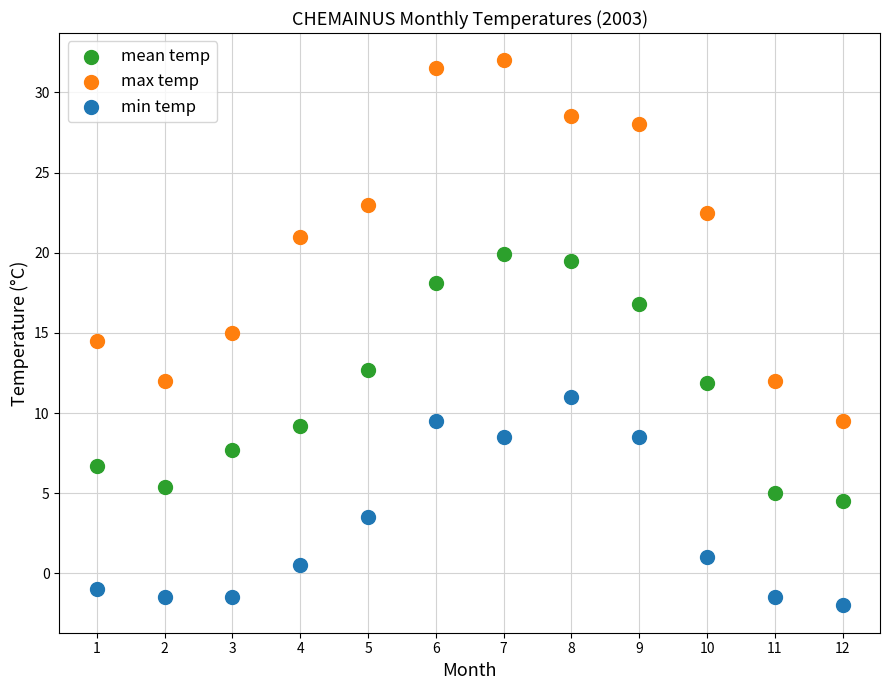

Which series contains the highest Y value?

max temp